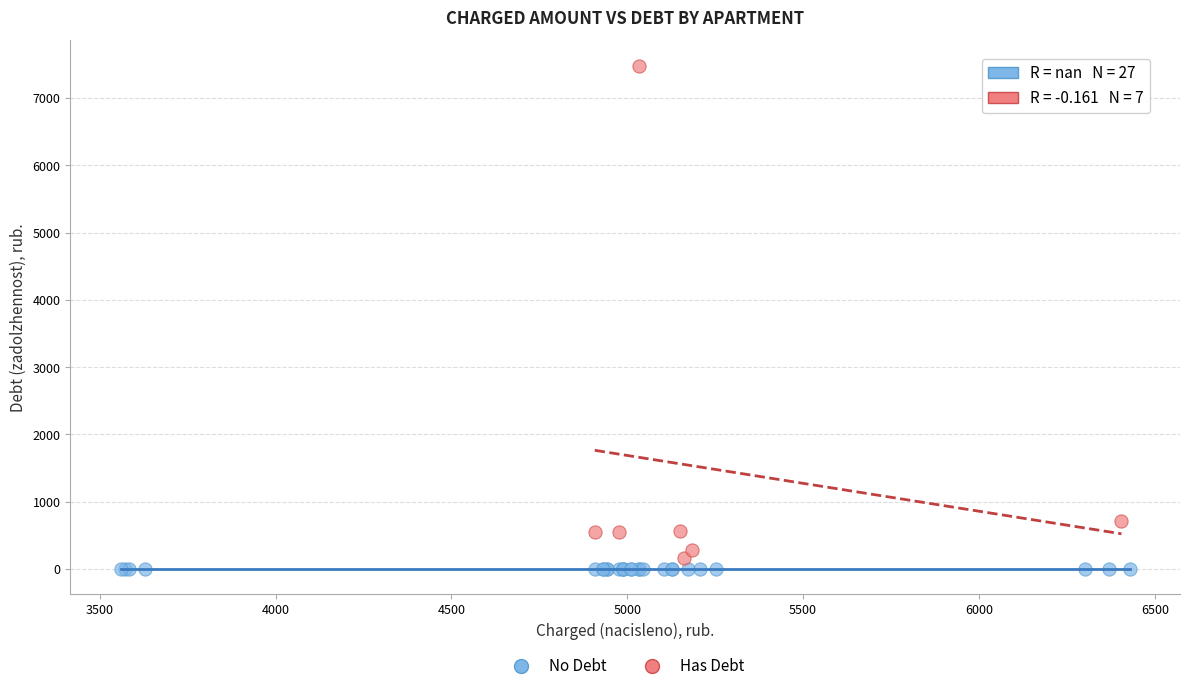

Which series contains the lowest Y value?

No Debt